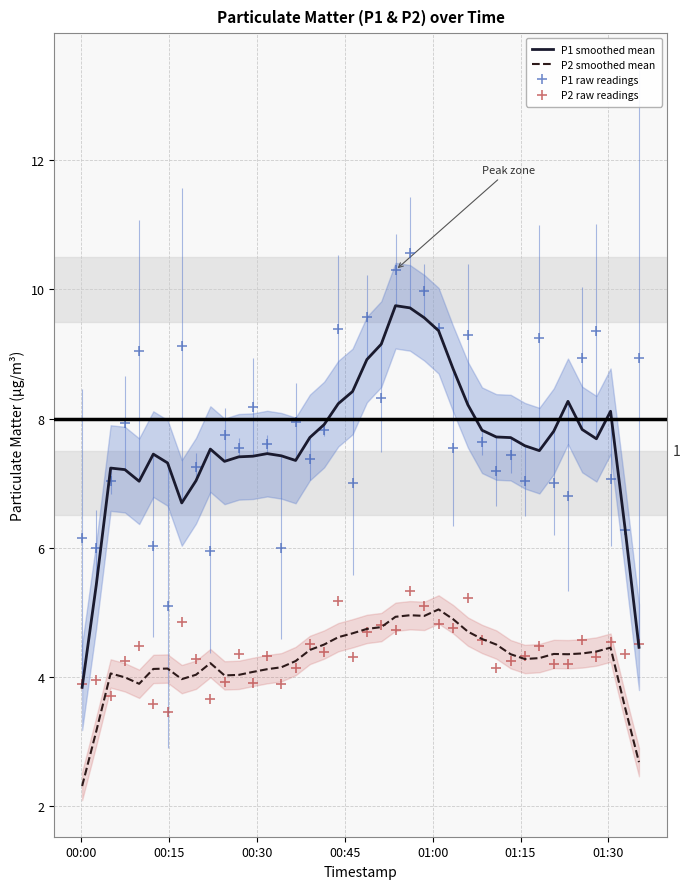

What is the minimum value for P2 smoothed mean?

2.3